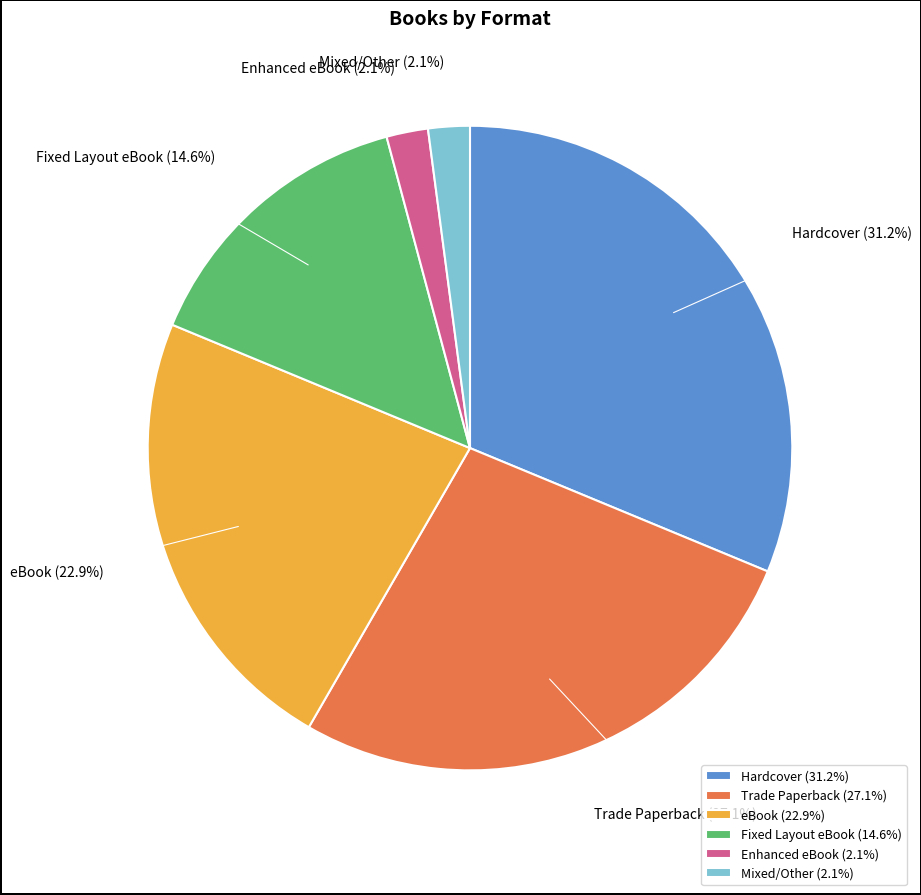

Is Enhanced eBook the majority of the pie?

No